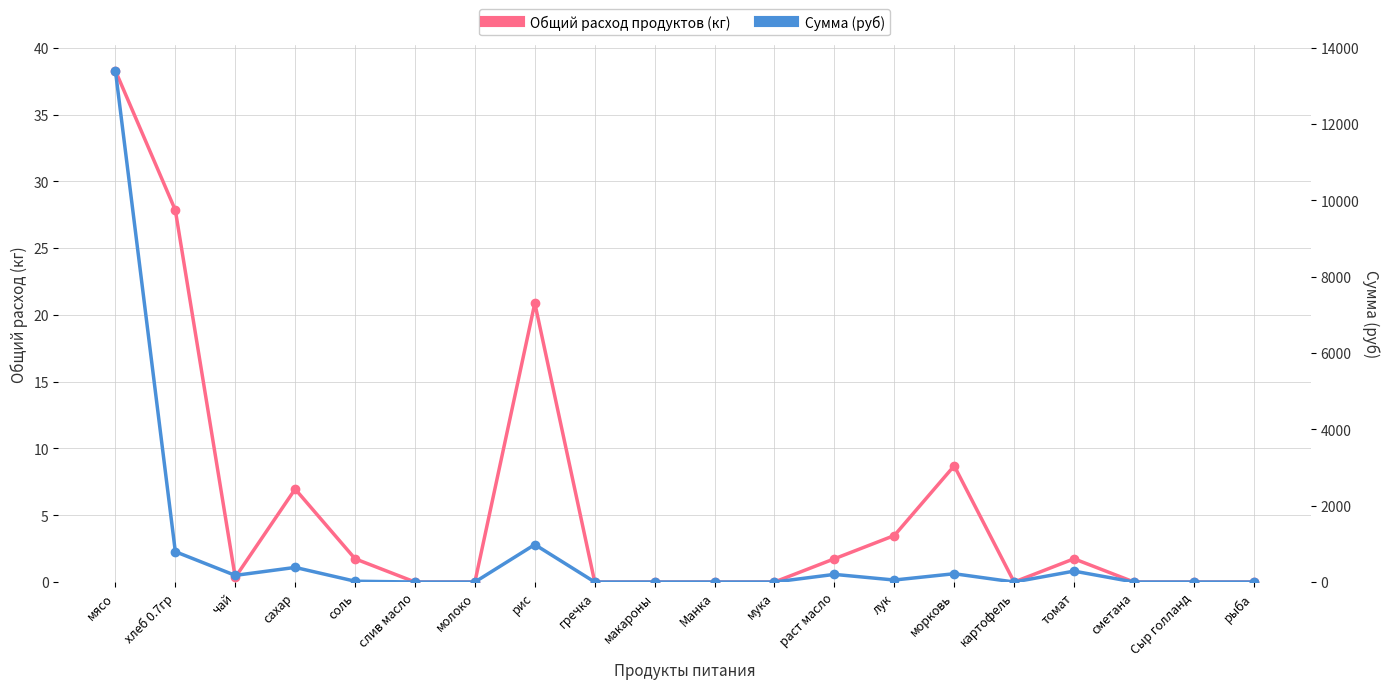

Rank the series at мясо from highest to lowest value.

Сумма (руб), Общий расход продуктов (кг)